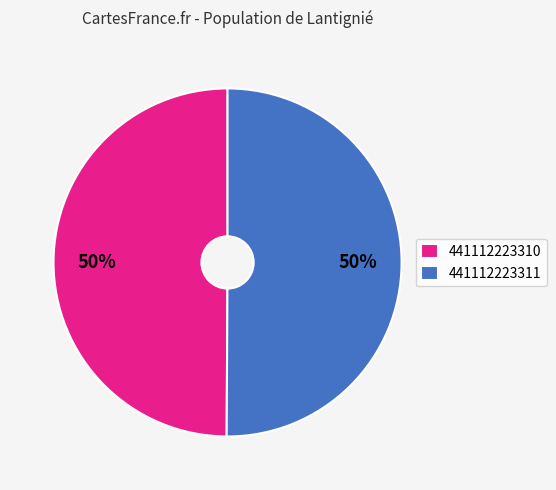

To the nearest percent, what portion does 441112223310 represent?

50%